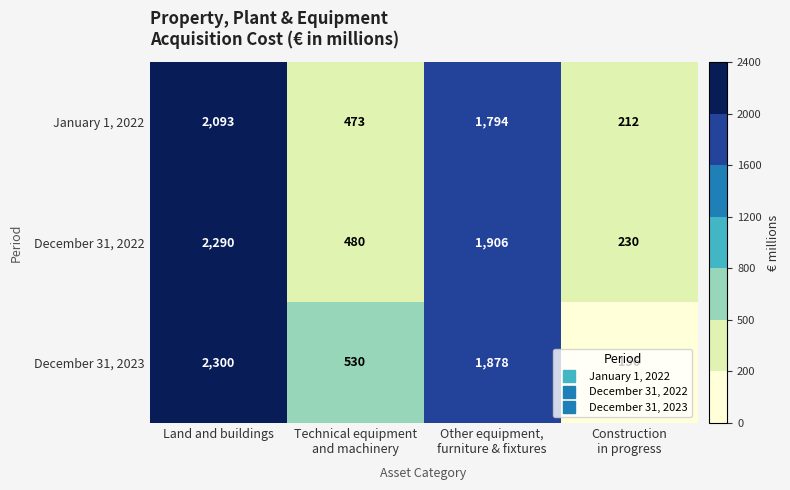

How many series are shown in this chart?

3